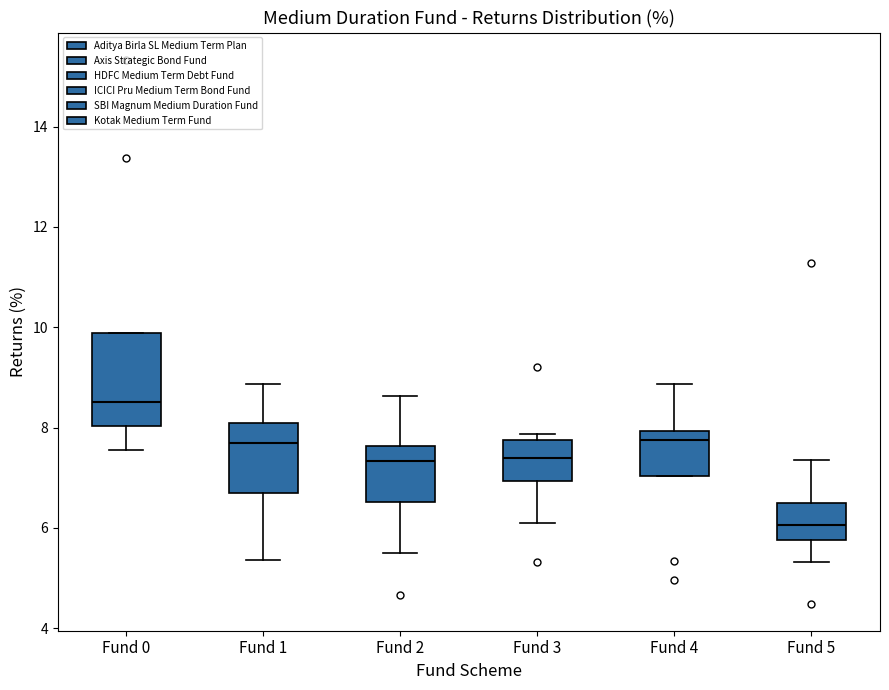

Reading left to right, transcribe this box plot: for each box, give where its median line is, the range the box spans, and where its two whiskers end, as read against the y-axis. The values are not printed on the chart, so give them approximately, as read against the axis.

Fund 0: median 8.6, box 8.0 to 9.8, whiskers 7.6 to 9.8
Fund 1: median 7.6, box 6.6 to 8.0, whiskers 5.4 to 8.8
Fund 2: median 7.4, box 6.6 to 7.6, whiskers 5.6 to 8.6
Fund 3: median 7.4, box 7.0 to 7.8, whiskers 6.2 to 7.8 (just above the box's upper edge)
Fund 4: median 7.8, box 7.0 to 8.0, whiskers 7.0 to 8.8
Fund 5: median 6.0, box 5.8 to 6.4, whiskers 5.4 to 7.4